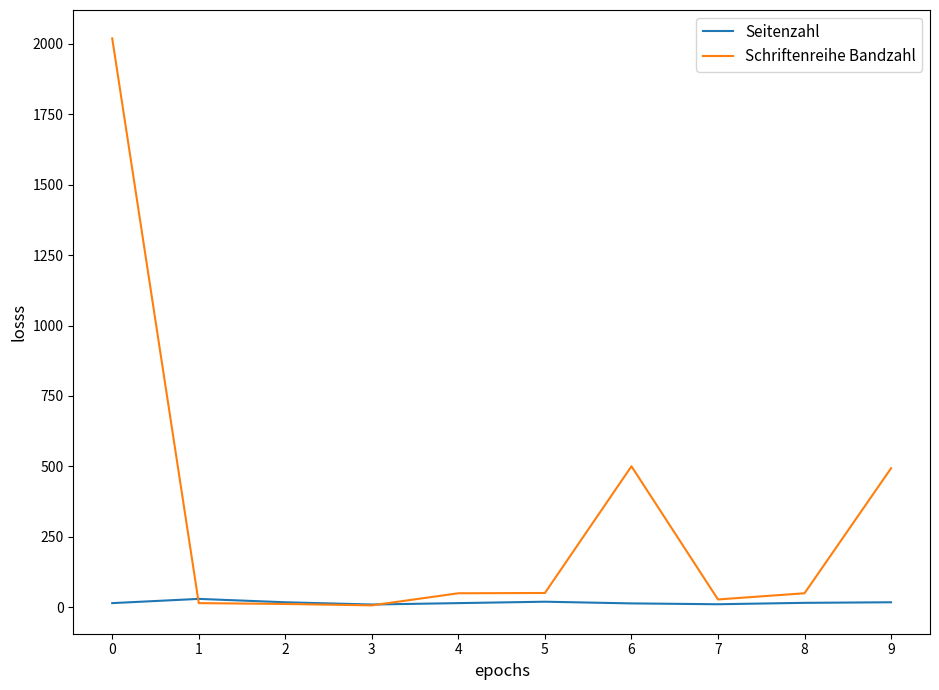

Which series has the largest total across all categories?

Schriftenreihe Bandzahl